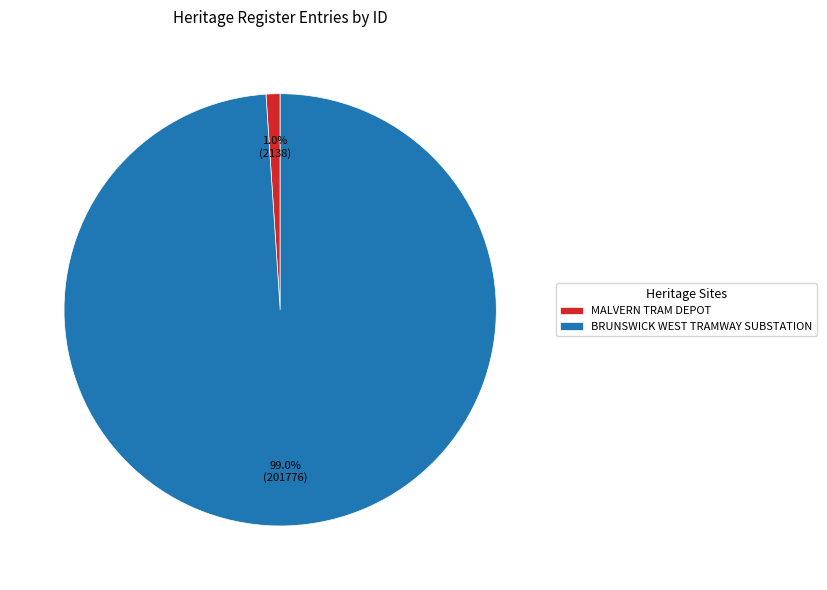

Which slice is the smallest?

MALVERN TRAM DEPOT